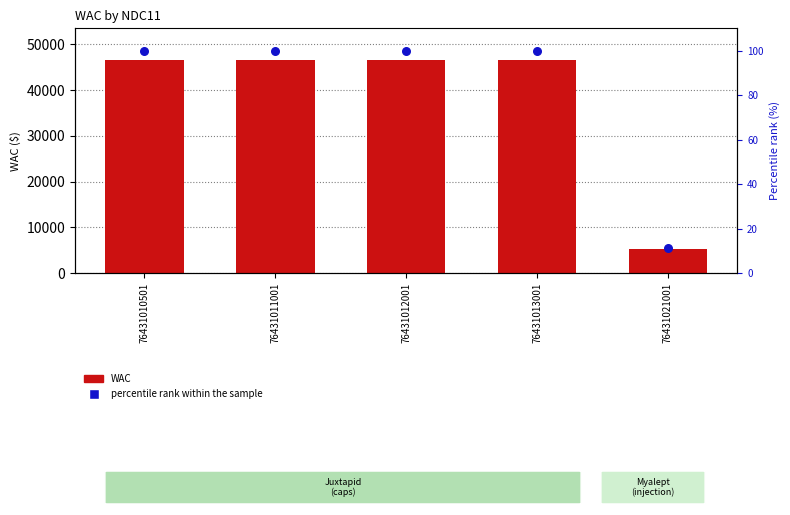

Is the value of percentile rank within the sample at 76431010501 greater than the value of WAC at 76431021001?

No